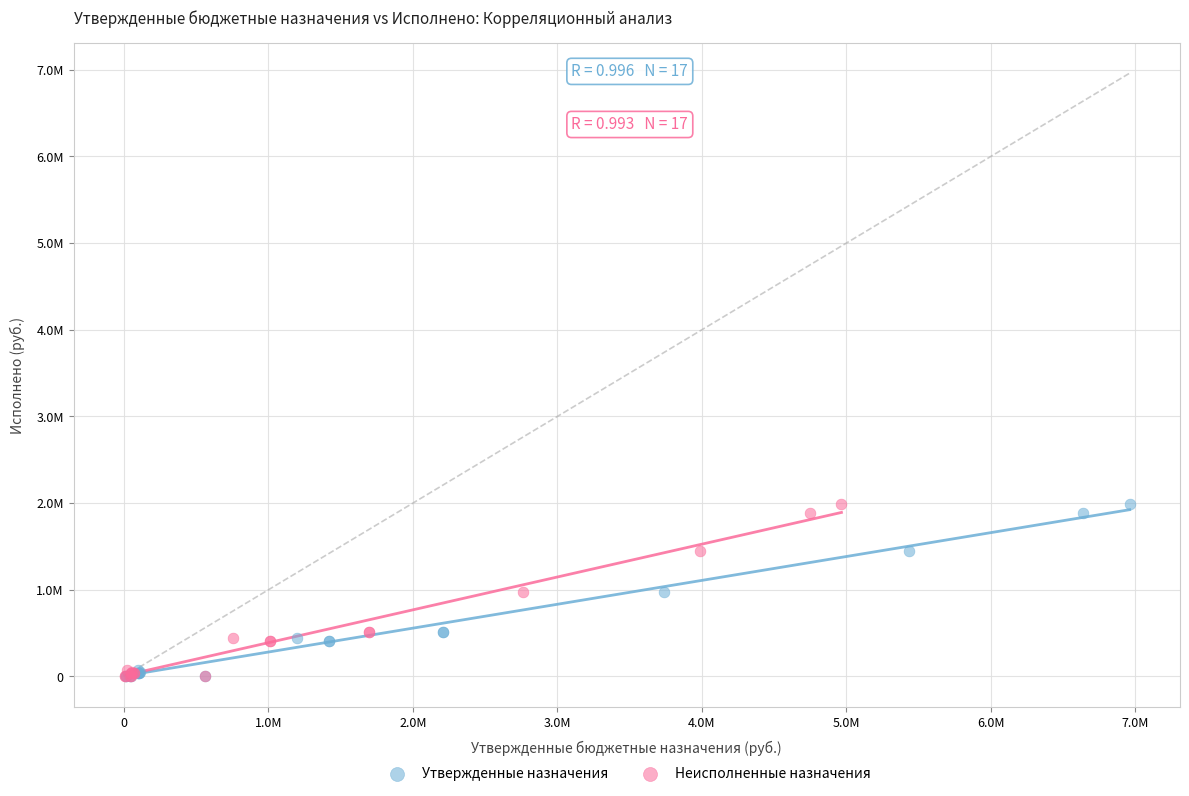

What are all the series names shown in the legend?

Утвержденные назначения, Неисполненные назначения